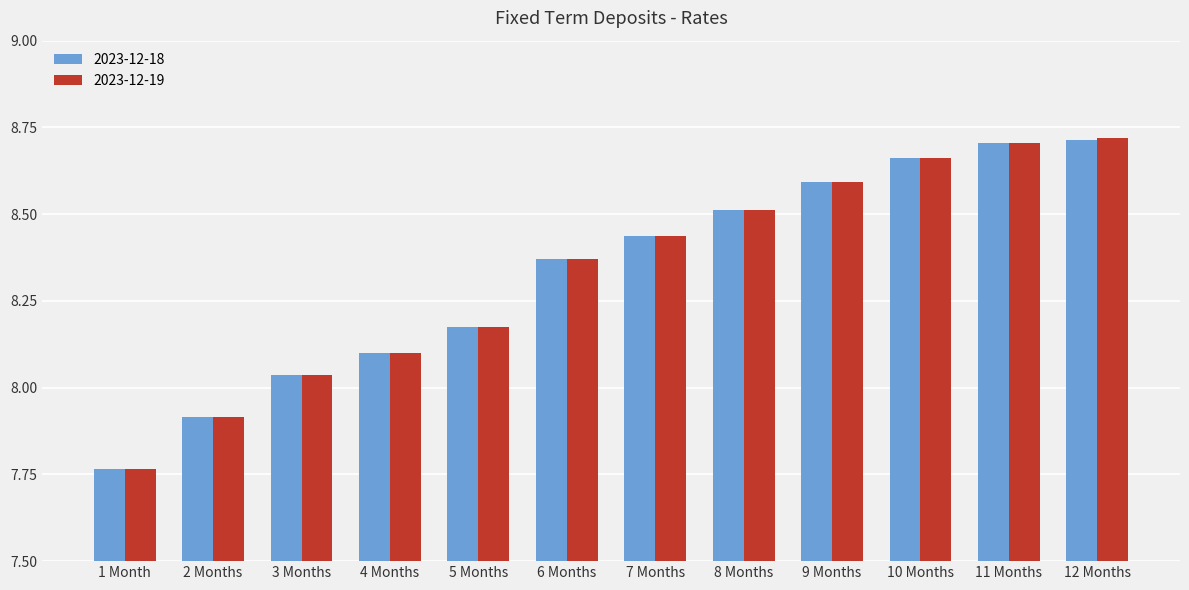

What is the label of the 2nd bar from the right?

11 Months